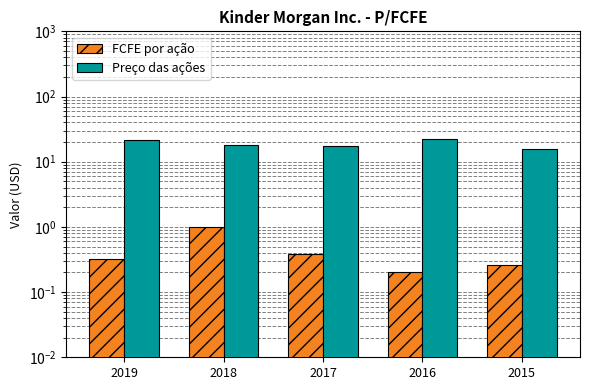

What is the value of the Preço das ações bar at the 3rd from the left?

17.2